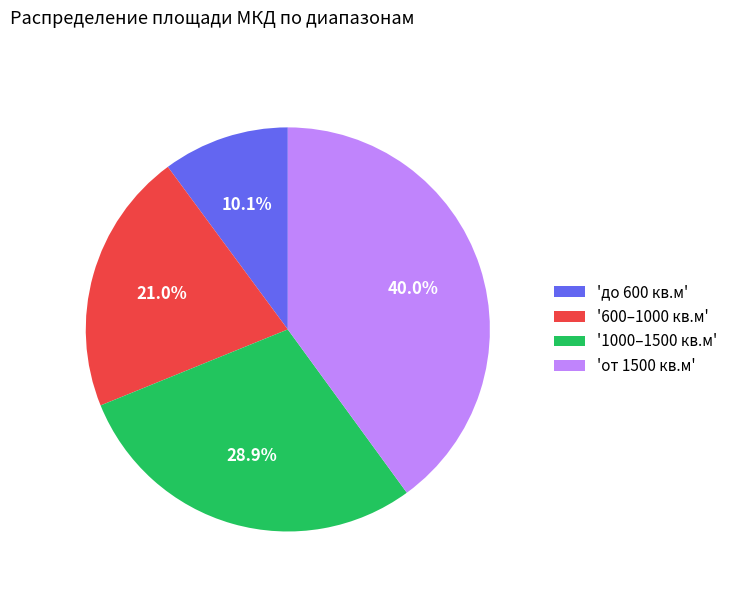

Which has a higher value, '1000–1500 кв.м' or 'от 1500 кв.м'?

'от 1500 кв.м'